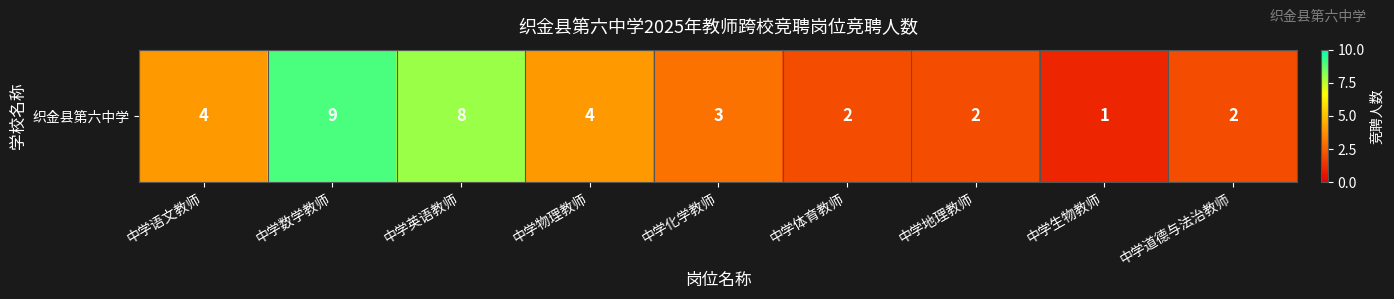

Reading left to right, transcribe all the data shown in this chart.

4	9	8	4	3	2	2	1	2